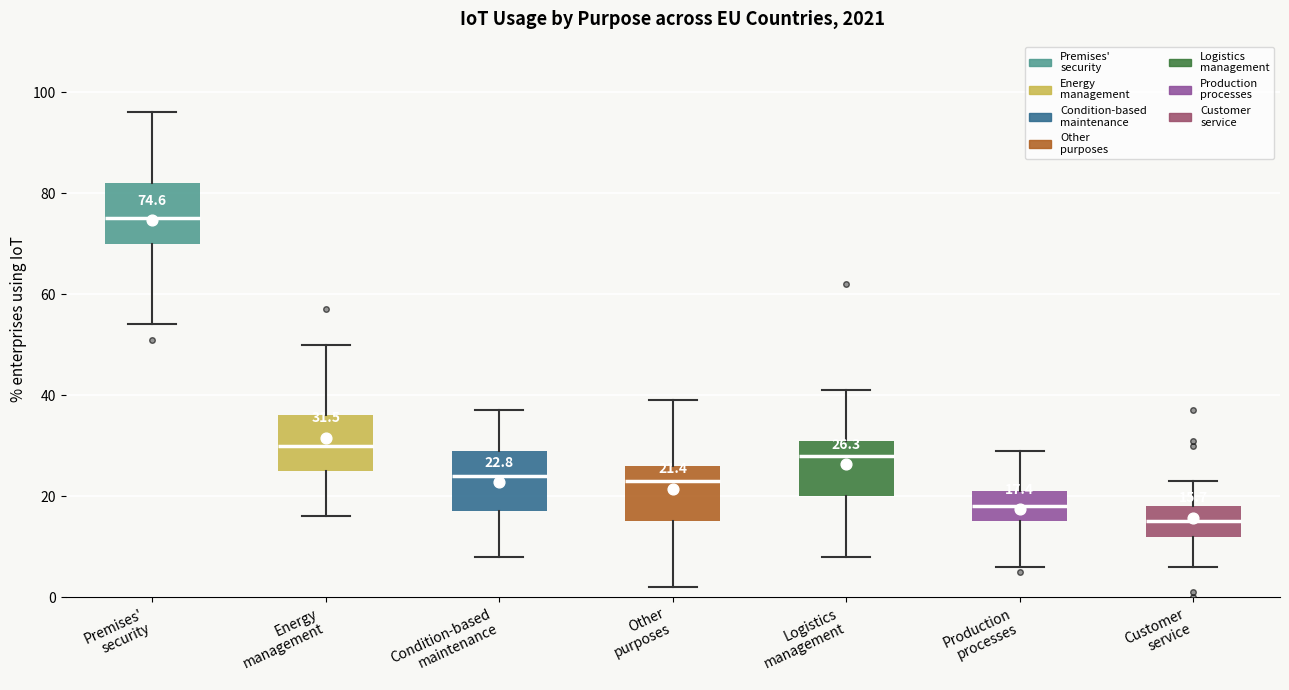

Which box has the highest median line?

Premises' security